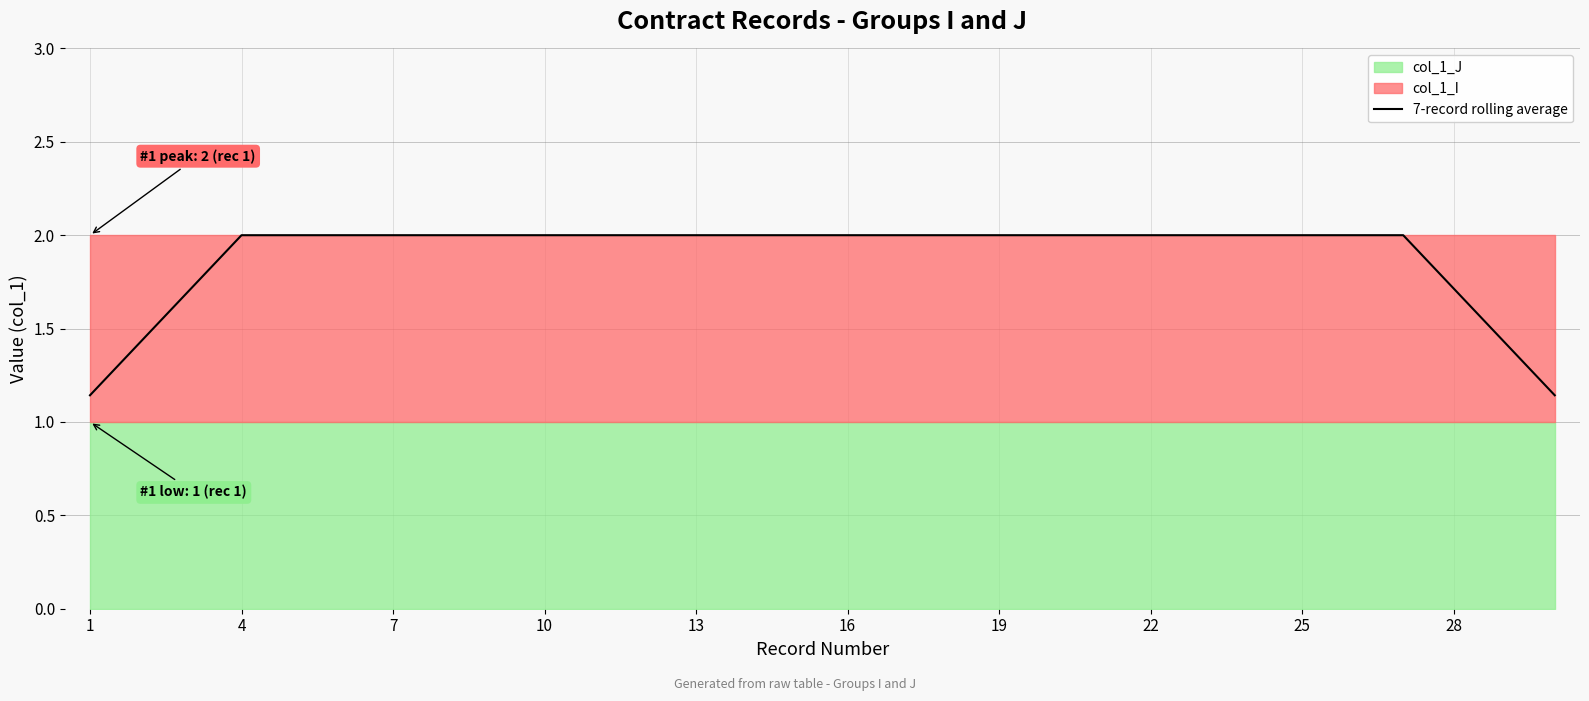

At which category does the chart reach its minimum across all series?

1